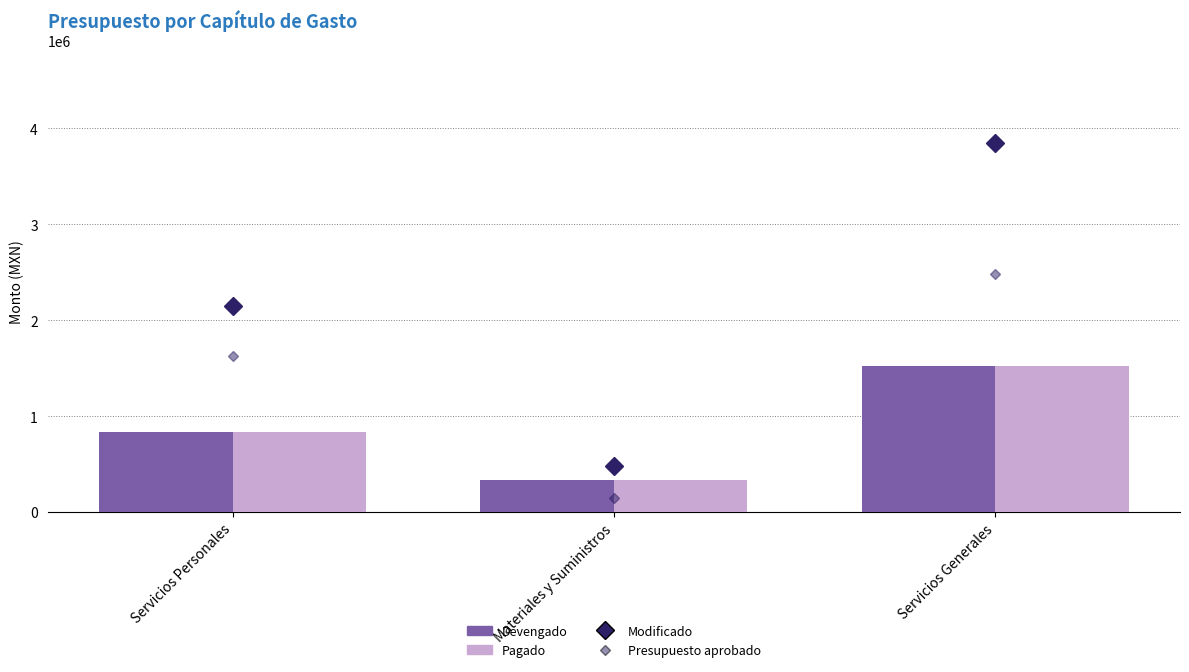

What is the sum of the Pagado values at Servicios Personales and Materiales y Suministros?

1165364.5